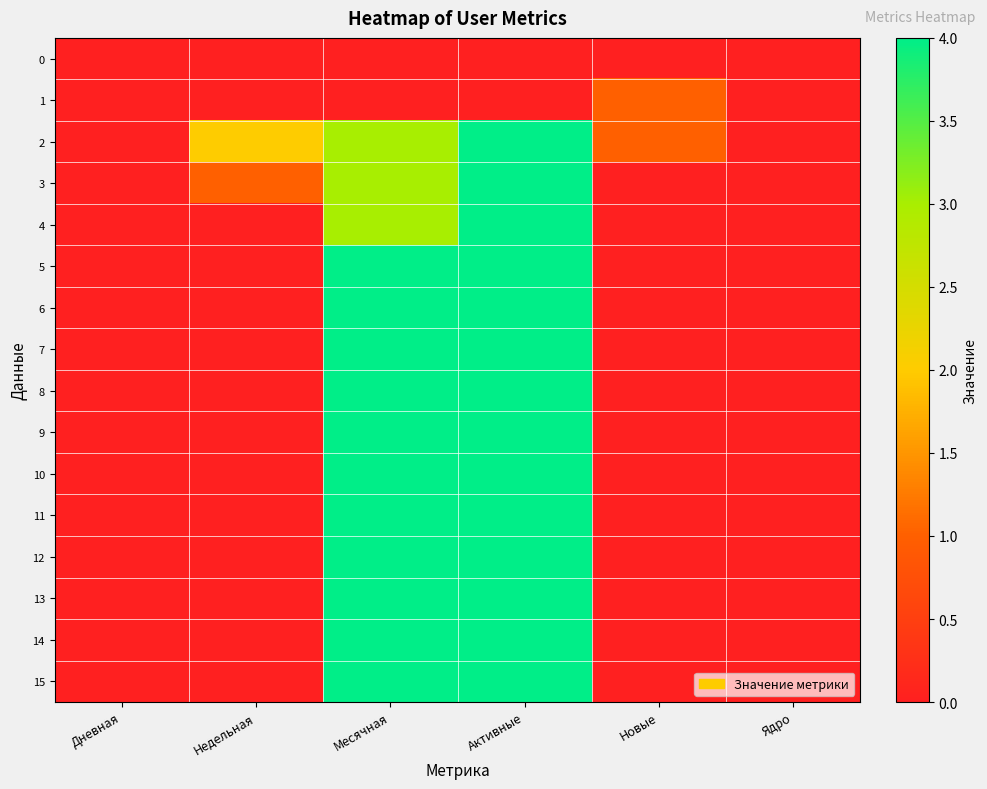

Reading left to right, extract all data points from this chart.

0: Дневная=0	Недельная=0	Месячная=0	Активные=0	Новые=0	Ядро=0
1: Дневная=0	Недельная=0	Месячная=0	Активные=0	Новые=1	Ядро=0
2: Дневная=0	Недельная=2	Месячная=3	Активные=4	Новые=1	Ядро=0
3: Дневная=0	Недельная=1	Месячная=3	Активные=4	Новые=0	Ядро=0
4: Дневная=0	Недельная=0	Месячная=3	Активные=4	Новые=0	Ядро=0
5: Дневная=0	Недельная=0	Месячная=4	Активные=4	Новые=0	Ядро=0
6: Дневная=0	Недельная=0	Месячная=4	Активные=4	Новые=0	Ядро=0
7: Дневная=0	Недельная=0	Месячная=4	Активные=4	Новые=0	Ядро=0
8: Дневная=0	Недельная=0	Месячная=4	Активные=4	Новые=0	Ядро=0
9: Дневная=0	Недельная=0	Месячная=4	Активные=4	Новые=0	Ядро=0
10: Дневная=0	Недельная=0	Месячная=4	Активные=4	Новые=0	Ядро=0
11: Дневная=0	Недельная=0	Месячная=4	Активные=4	Новые=0	Ядро=0
12: Дневная=0	Недельная=0	Месячная=4	Активные=4	Новые=0	Ядро=0
13: Дневная=0	Недельная=0	Месячная=4	Активные=4	Новые=0	Ядро=0
14: Дневная=0	Недельная=0	Месячная=4	Активные=4	Новые=0	Ядро=0
15: Дневная=0	Недельная=0	Месячная=4	Активные=4	Новые=0	Ядро=0